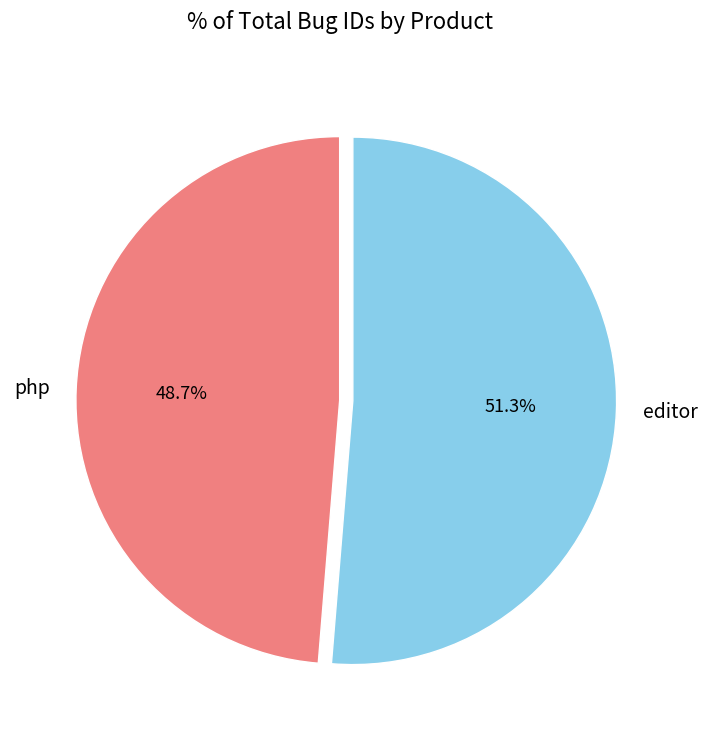

Which has a higher value, php or editor?

editor